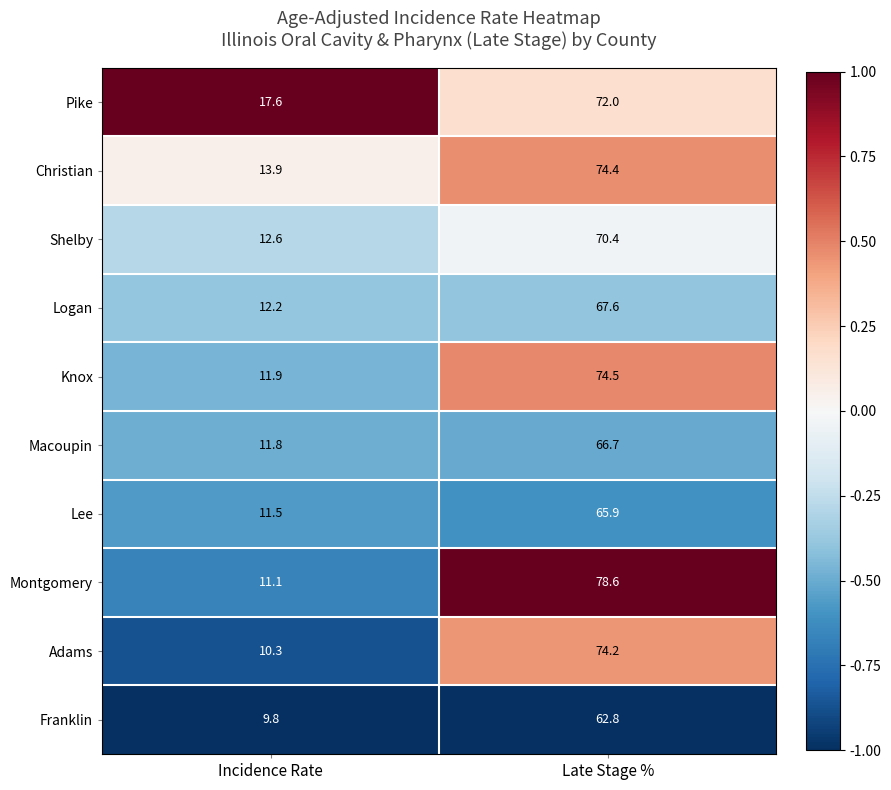

At which category is the sum across all series the highest?

Late Stage %